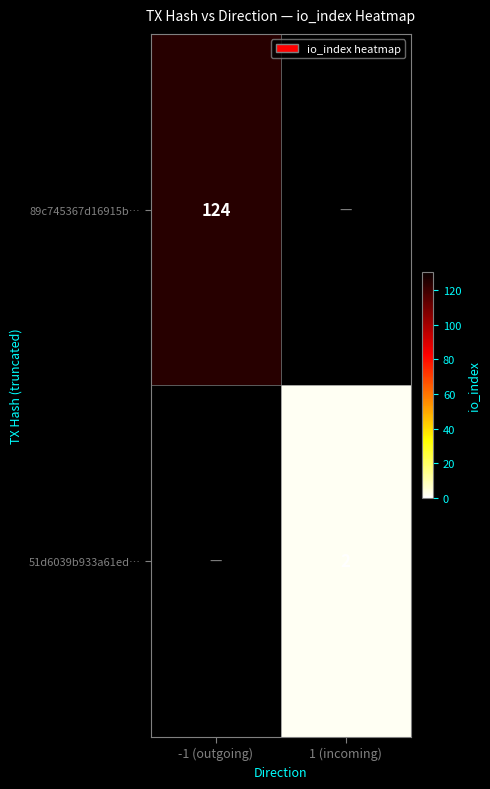

True or false: 89c745367d16915b… has a value of 124 at -1 (outgoing).

True